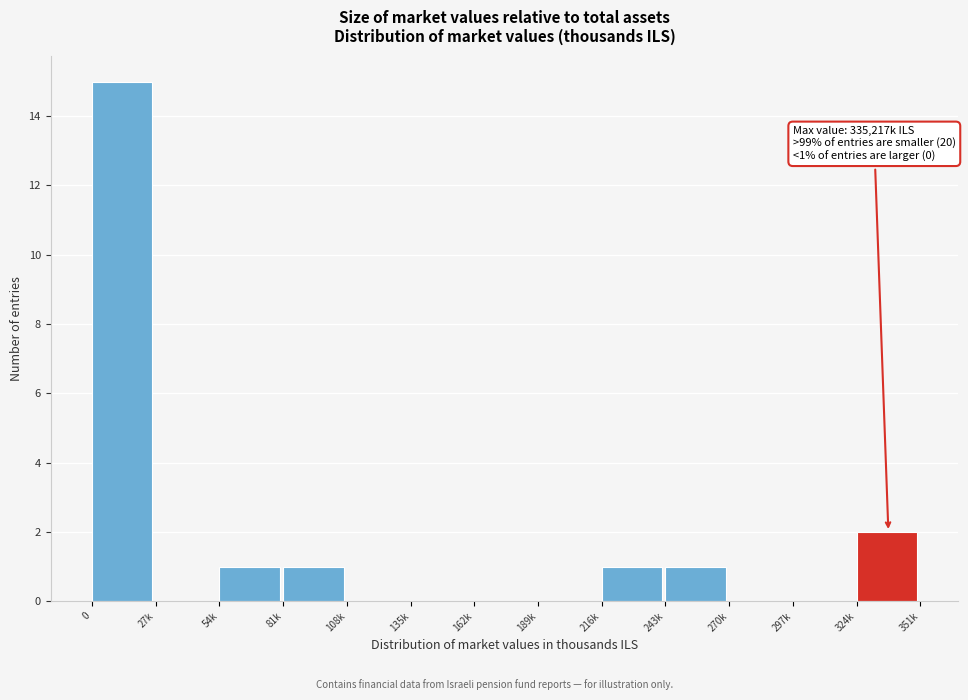

Reading left to right, transcribe all the data shown in this chart.

0=15	27k=0	54k=1	81k=1	108k=0	135k=0	162k=0	189k=0	216k=1	243k=1	270k=0	297k=0	324k=2